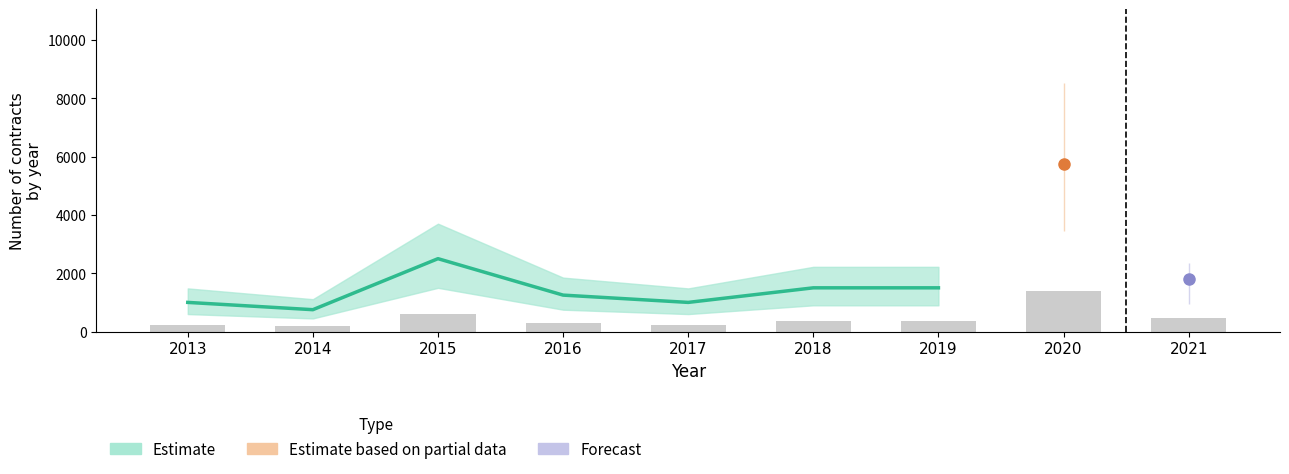

Where is the data nearest to the value 1625?

2018